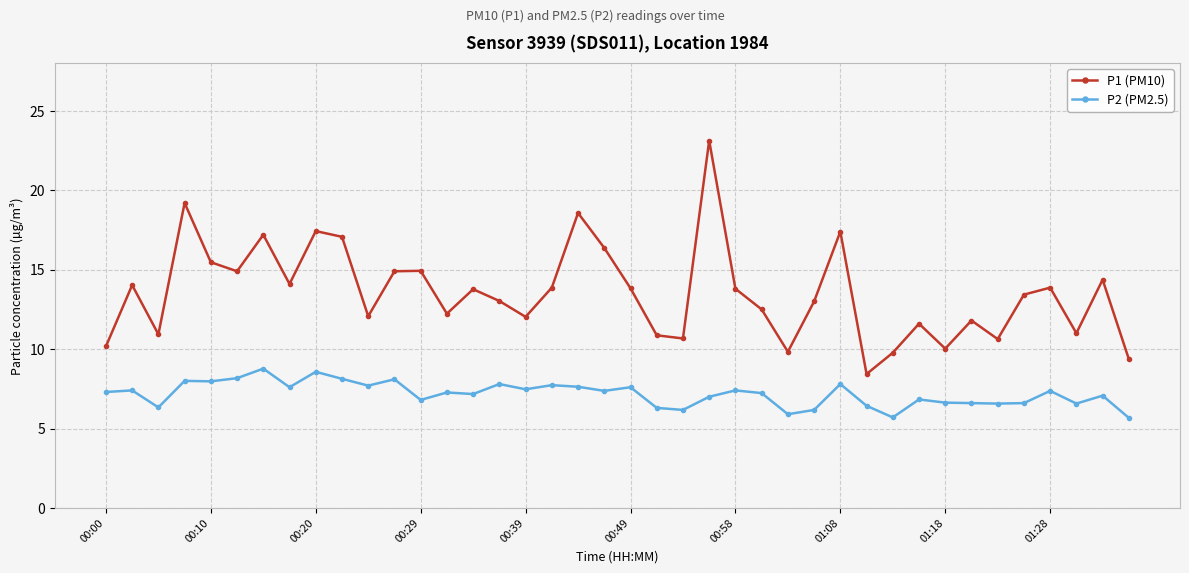

Which series has the largest total across all categories?

P1 (PM10)